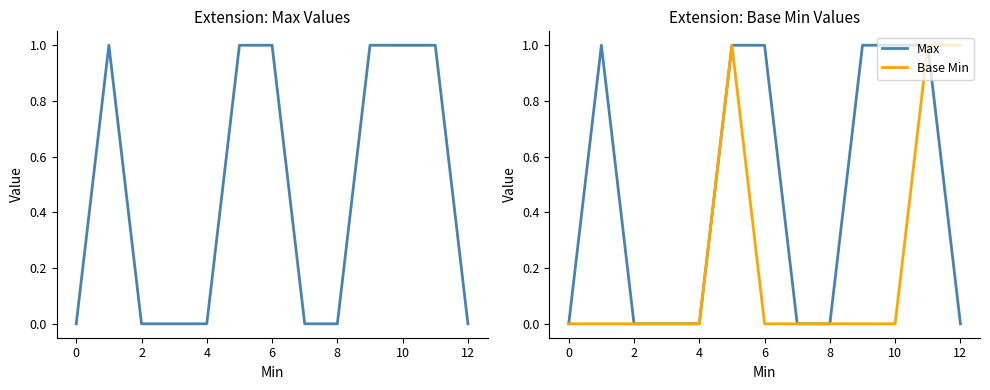

Reading left to right, what are all the values shown in this chart?

Max: 0	1	0	0	0	1	1	0	0	1	1	1	0
Base Min: 0	0	0	0	0	1	0	0	0	0	0	1	1